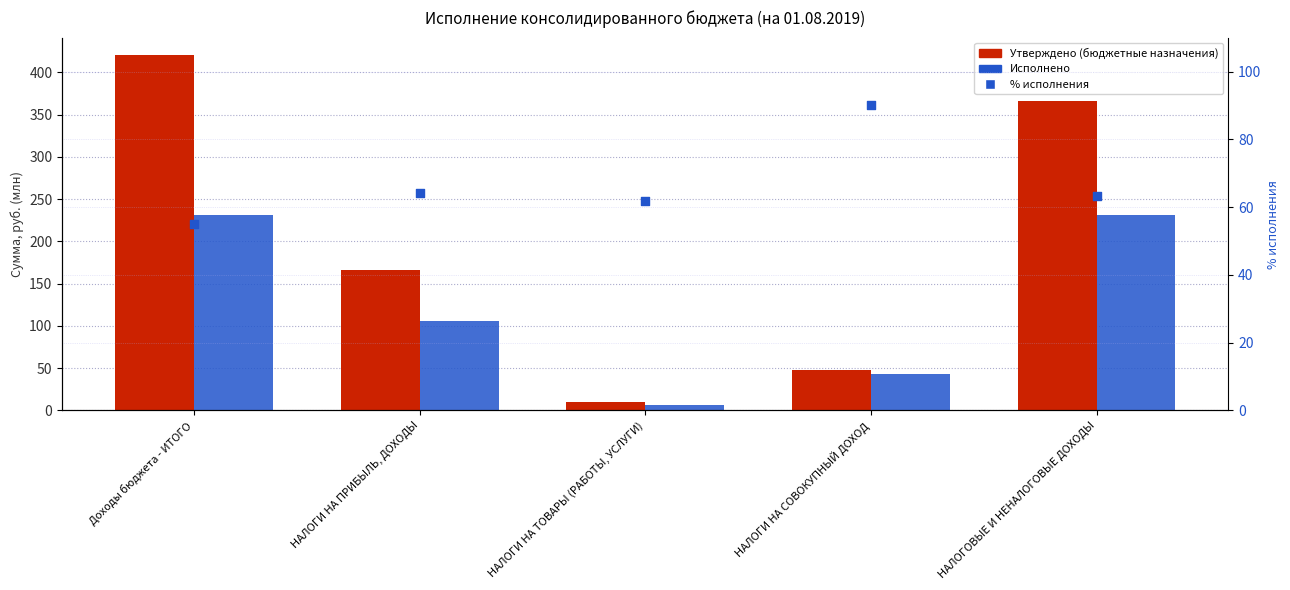

Is the value of Исполнено at Доходы бюджета - ИТОГО greater than the value of Утверждено at Доходы бюджета - ИТОГО?

No